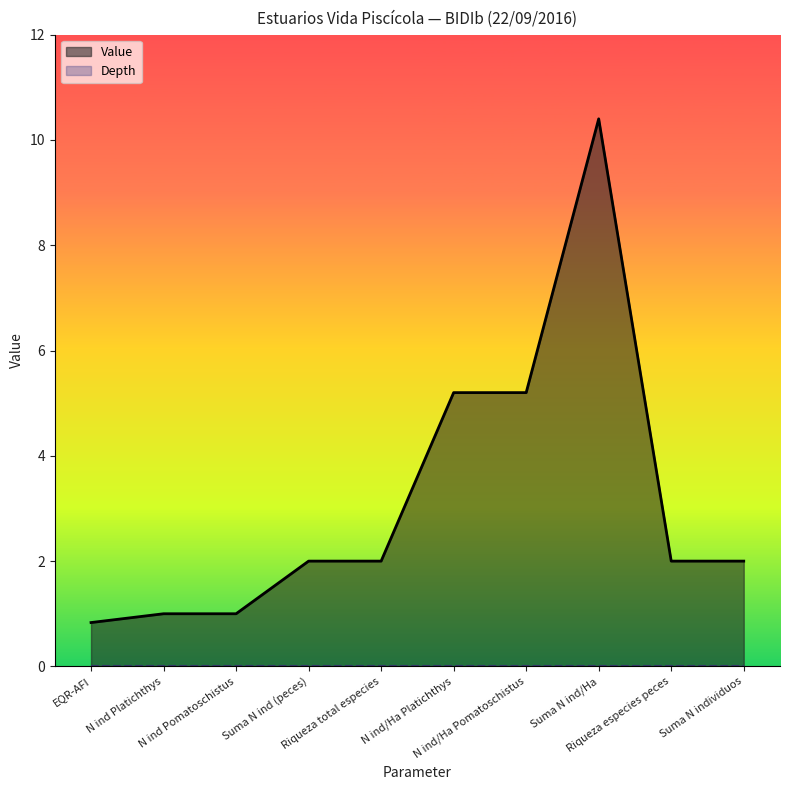

Reading left to right, list all the values displayed in this chart.

Value: EQR-AFI=0.8	N ind Platichthys=1.0	N ind Pomatoschistus=1.0	Suma N ind (peces)=2.0	Riqueza total especies=2.0	N ind/Ha Platichthys=5.2	N ind/Ha Pomatoschistus=5.2	Suma N ind/Ha=10.4	Riqueza especies peces=2.0	Suma N individuos=2.0
Depth: EQR-AFI=0.0	N ind Platichthys=0.0	N ind Pomatoschistus=0.0	Suma N ind (peces)=0.0	Riqueza total especies=0.0	N ind/Ha Platichthys=0.0	N ind/Ha Pomatoschistus=0.0	Suma N ind/Ha=0.0	Riqueza especies peces=0.0	Suma N individuos=0.0